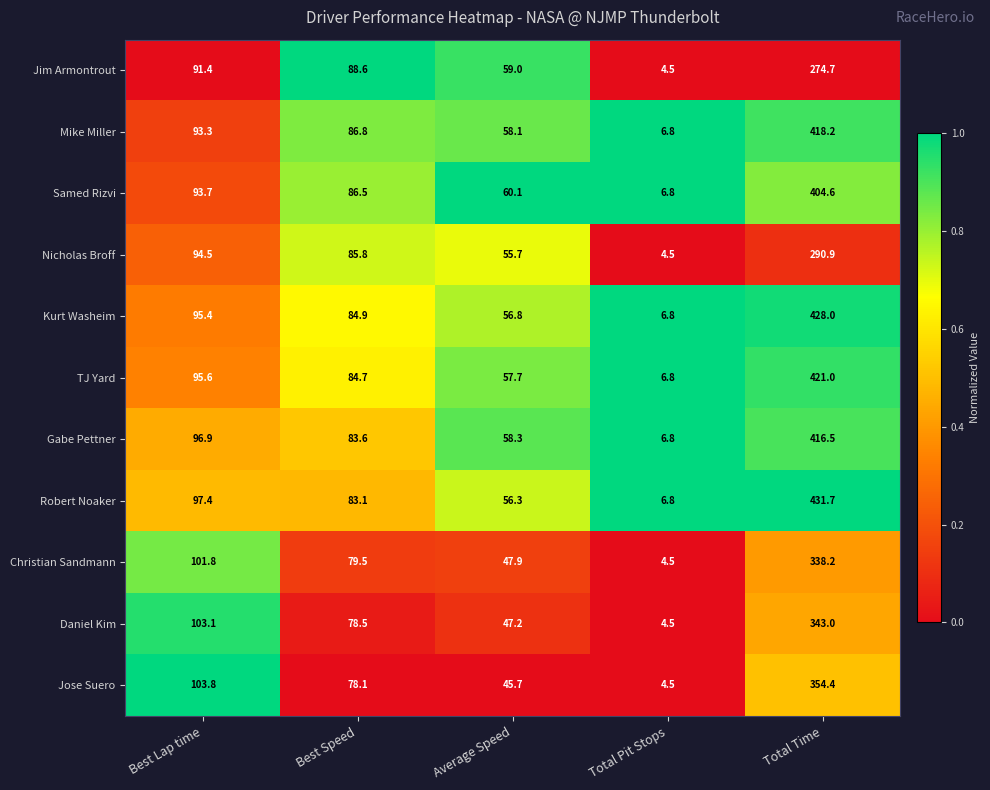

Which series has the widest spread of values?

Robert Noaker